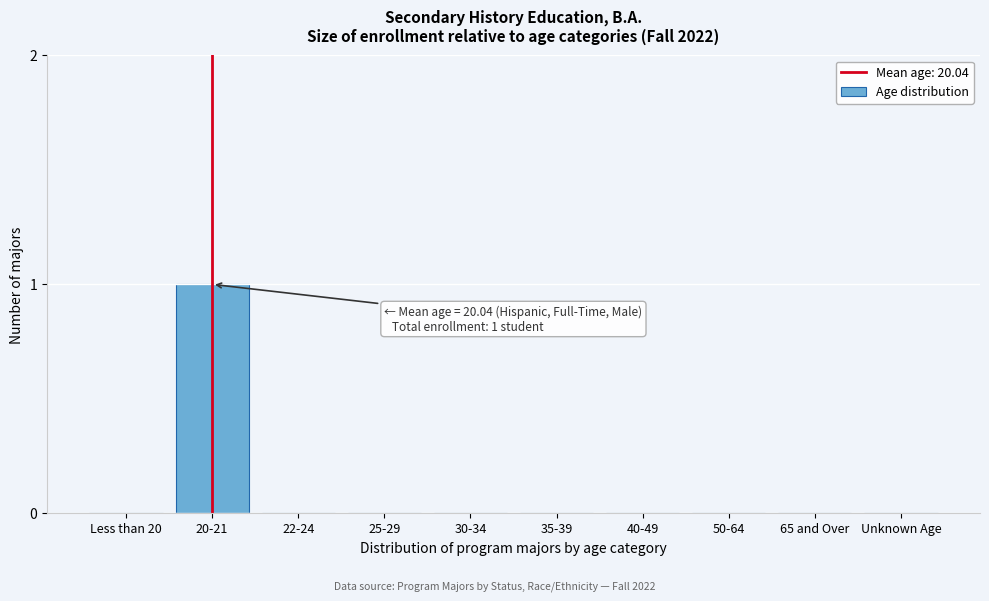

Reading left to right, what are all the values shown in this chart?

Less than 20=0	20-21=1	22-24=0	25-29=0	30-34=0	35-39=0	40-49=0	50-64=0	65 and Over=0	Unknown Age=0